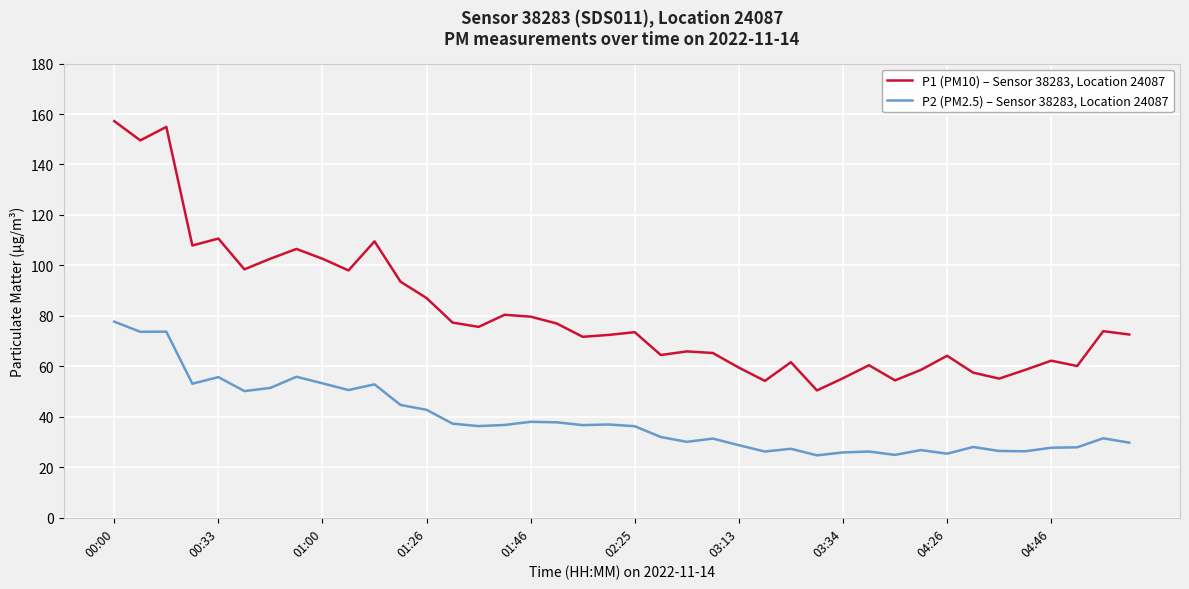

What is the smallest value displayed?

24.8